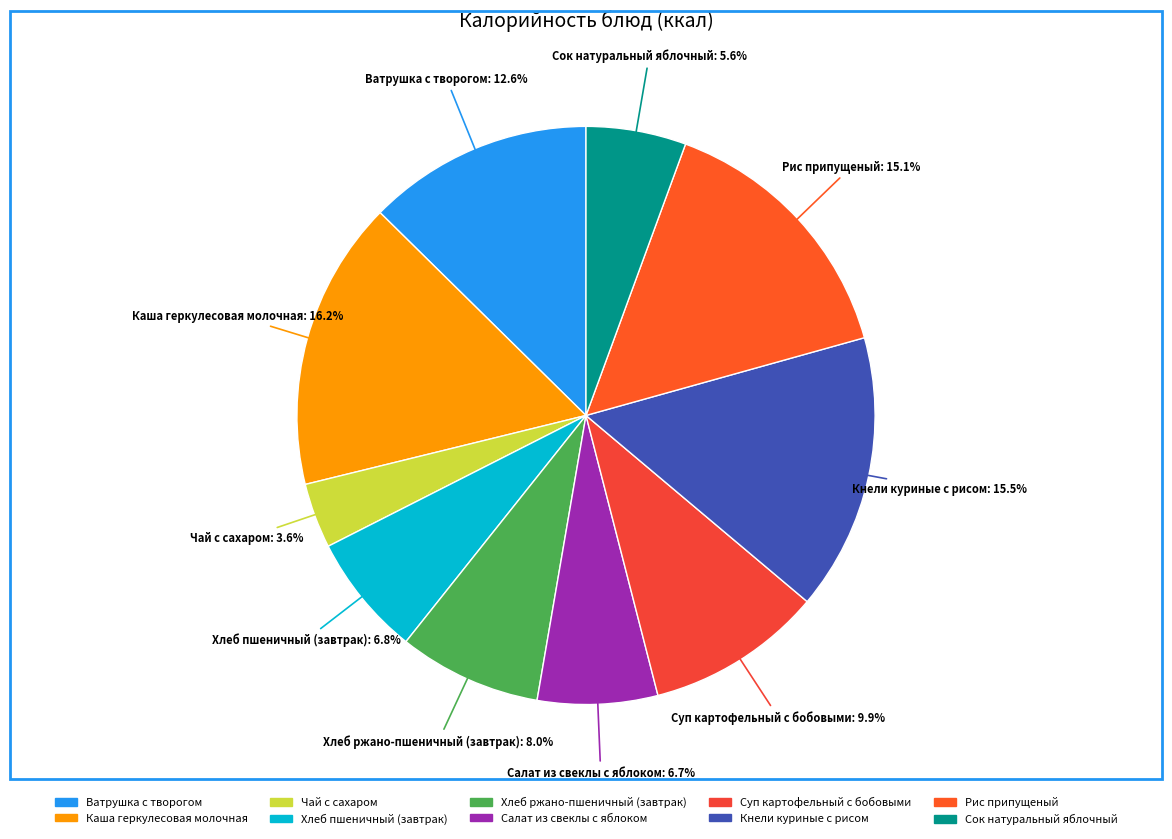

What percentage is the Хлеб ржано-пшеничный (завтрак) slice, to the nearest percent?

8%